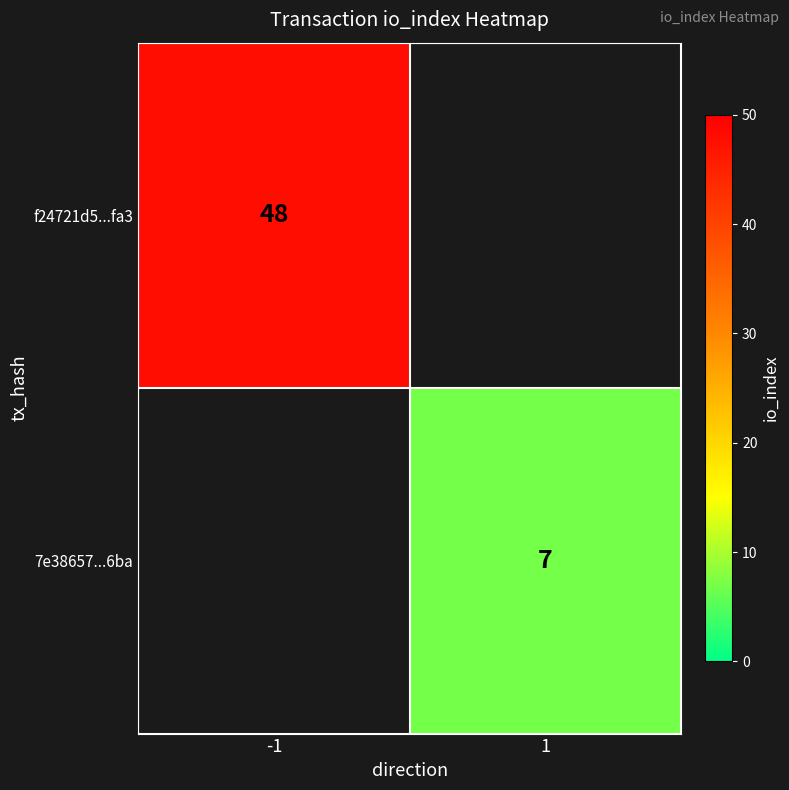

Which category has the lowest value across all series?

1